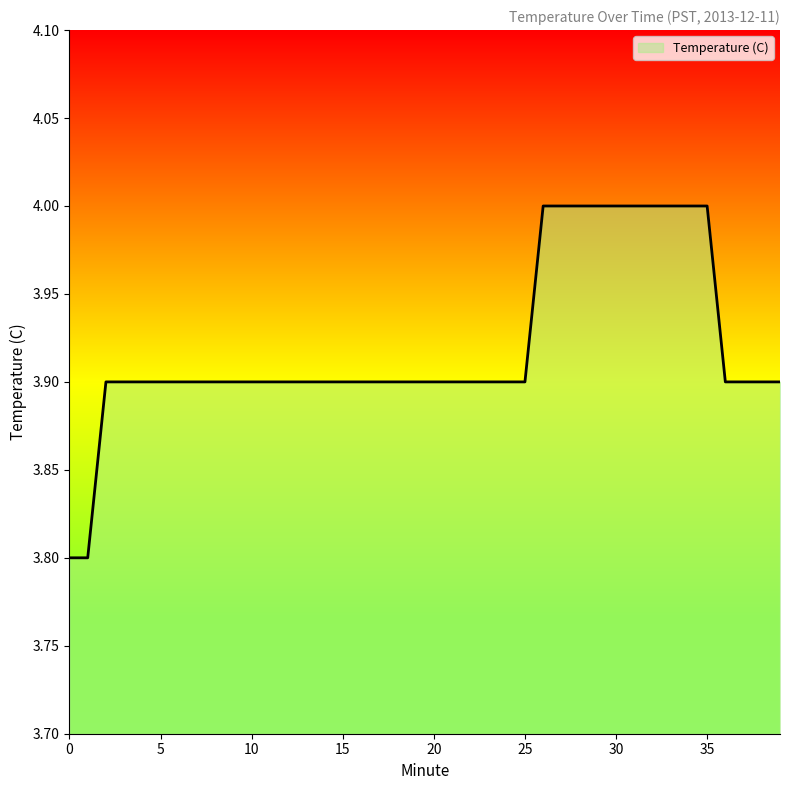

How many lines are shown in the chart?

1